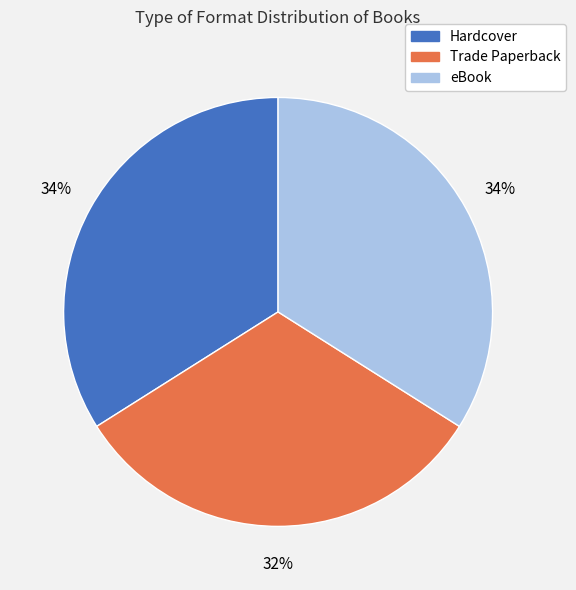

Which has a higher value, Trade Paperback or eBook?

eBook